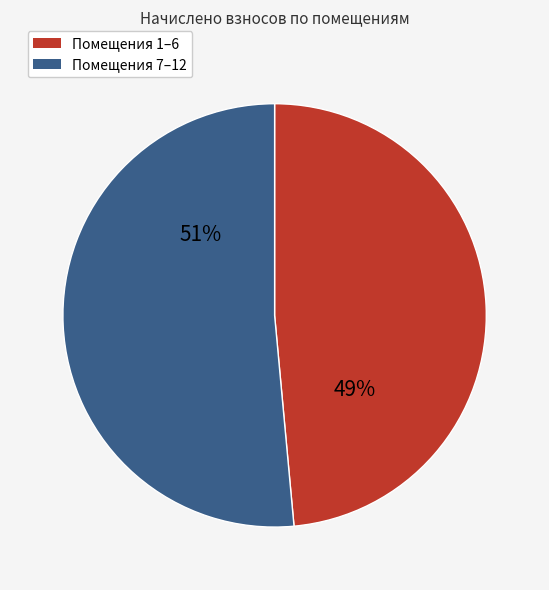

To the nearest percent, what is the average slice percentage?

50%